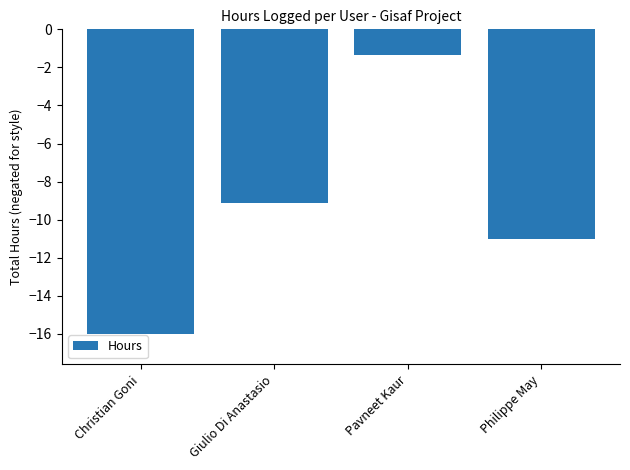

The chart shows a value of -11.0 at Philippe May. True or false?

True